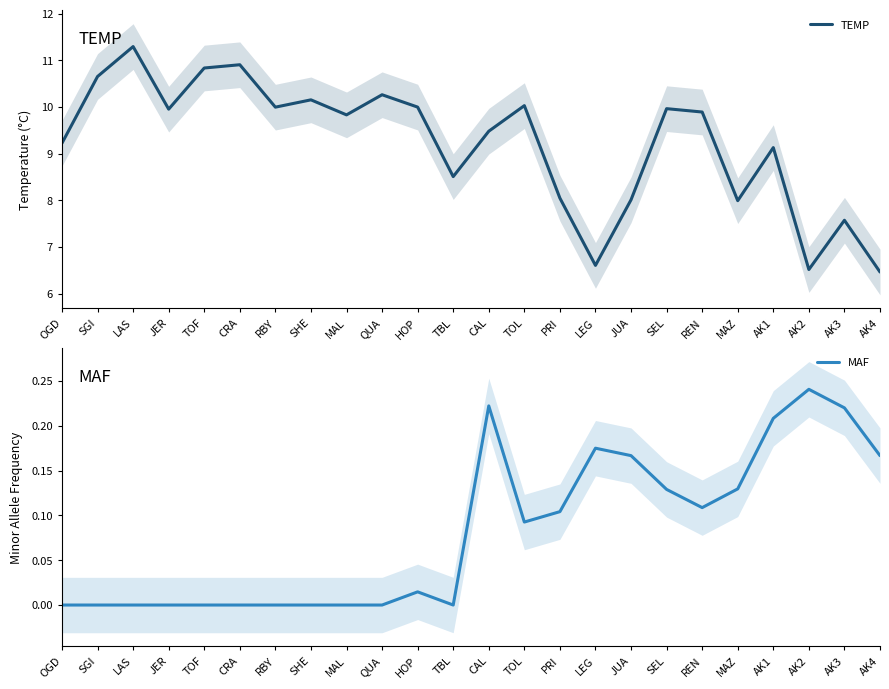

What is the sum of all MAF values?

2.0